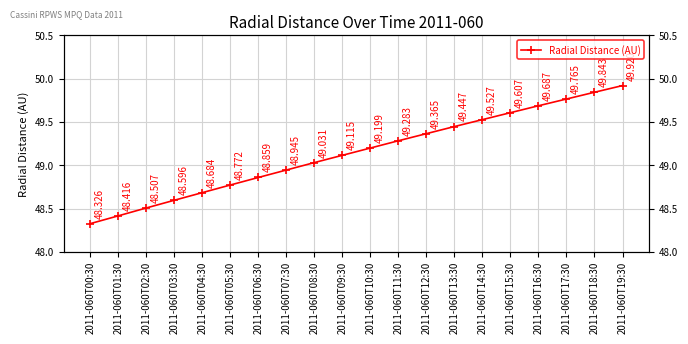

Does the chart display data point markers on the line(s)?

Yes